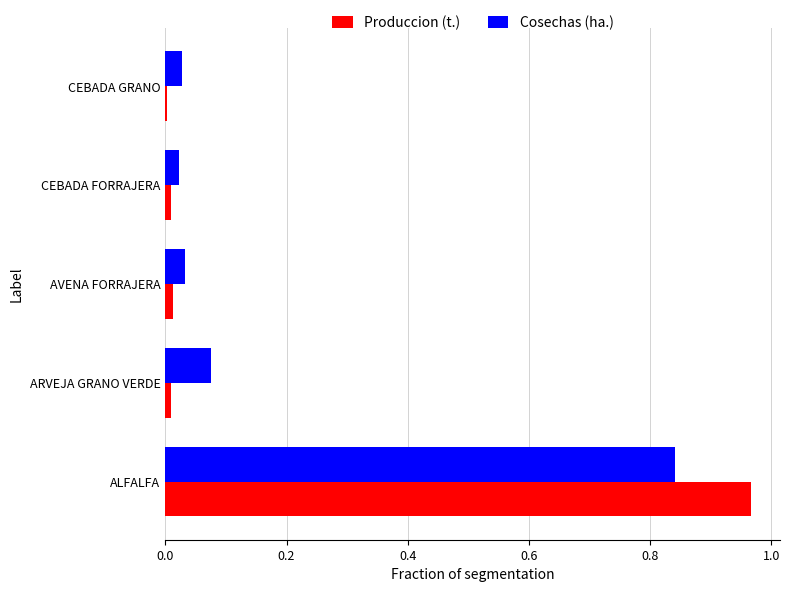

The Produccion (t.) series shows 0.0 at ARVEJA GRANO VERDE. True or false?

True